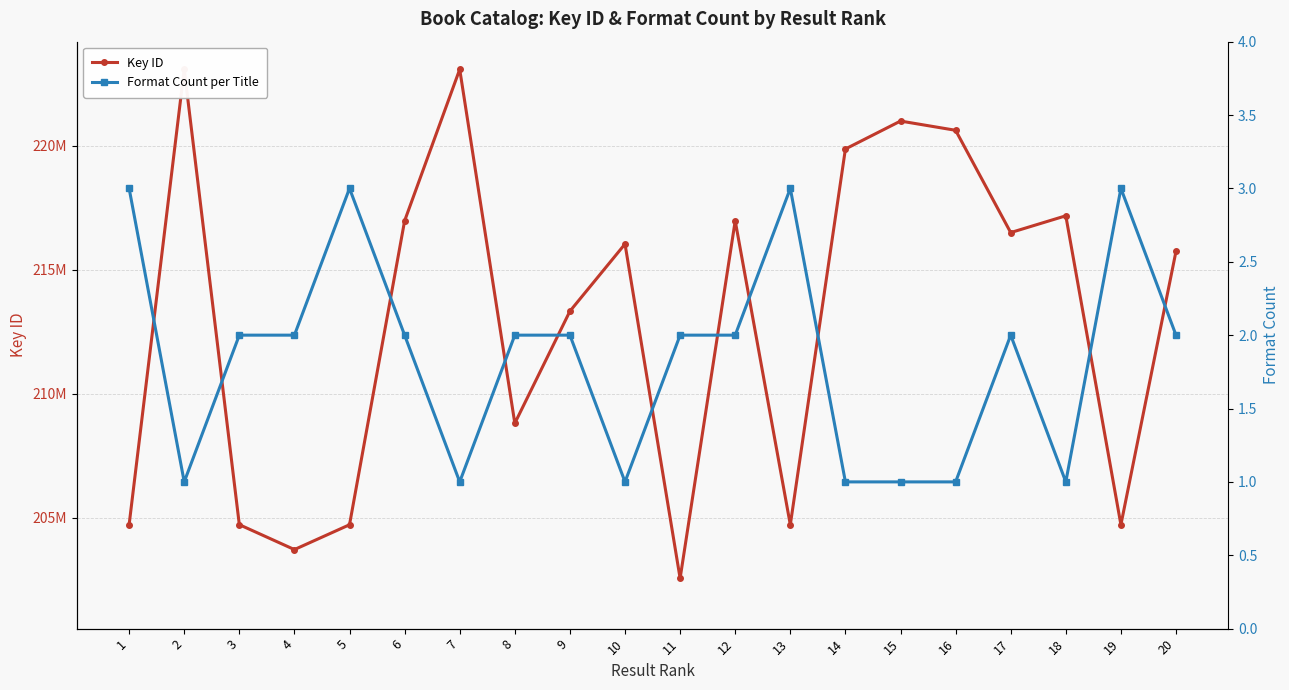

What is the value of the Format Count per Title point at the 15th from the left?

1